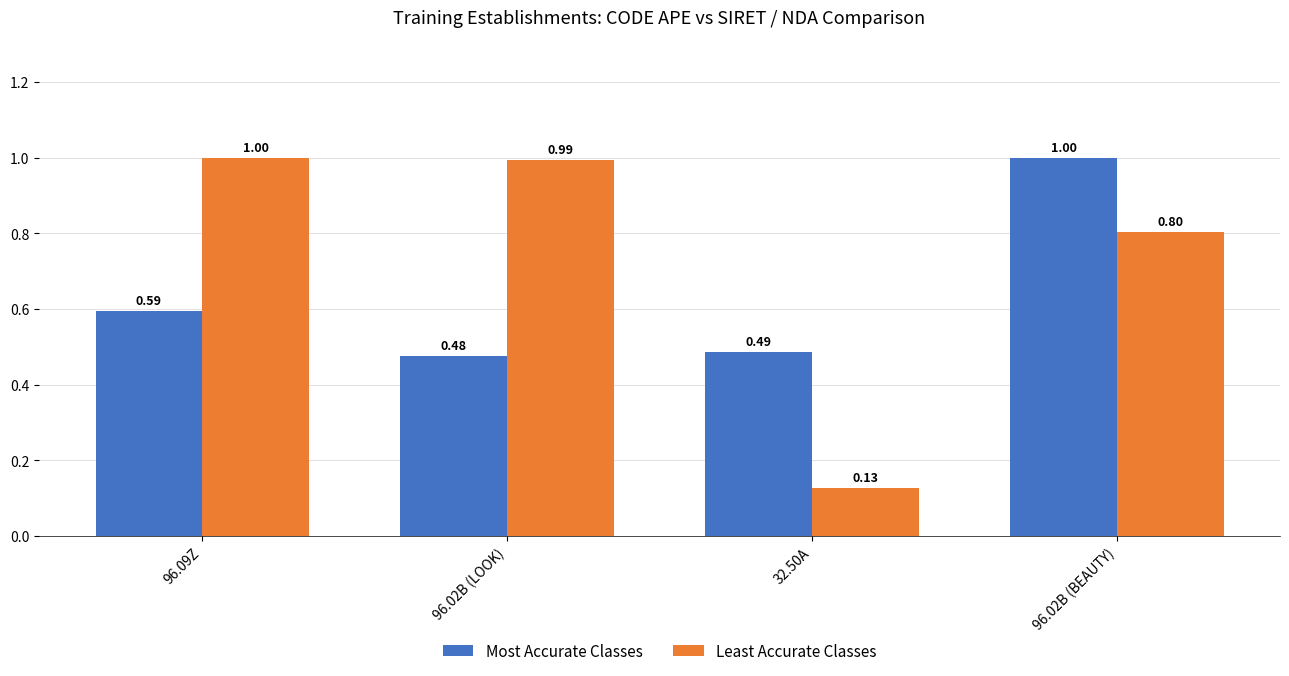

What is the sum of all Most Accurate Classes values?

2.6